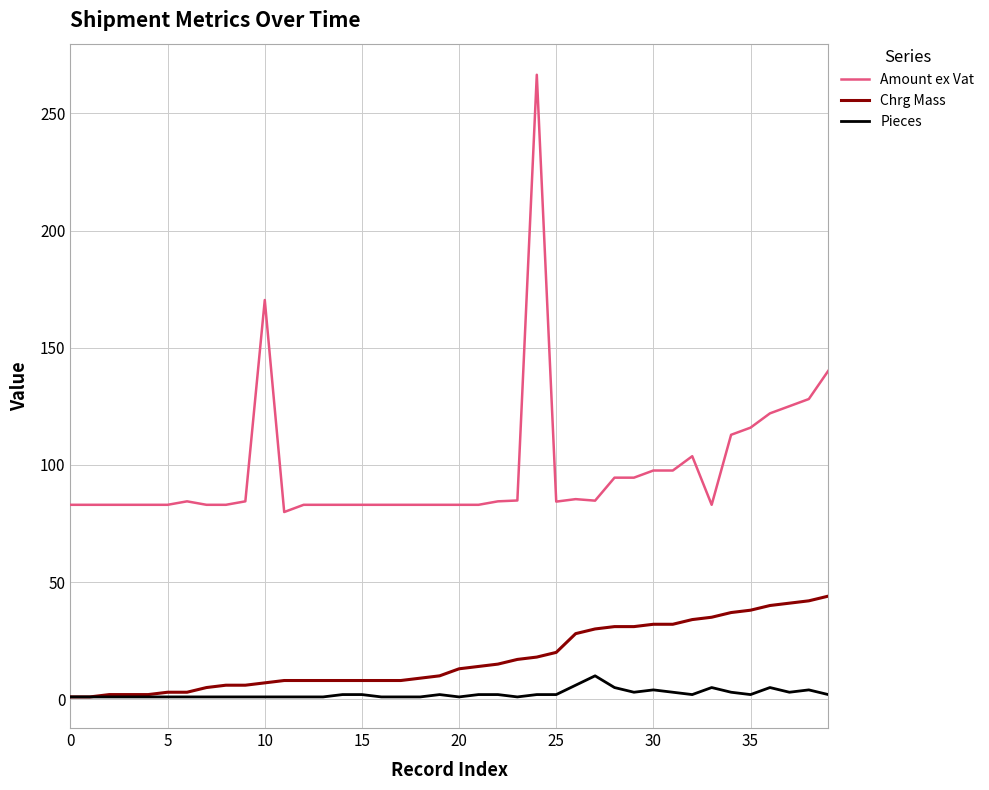

True or false: Amount ex Vat and Pieces intersect in this chart.

False